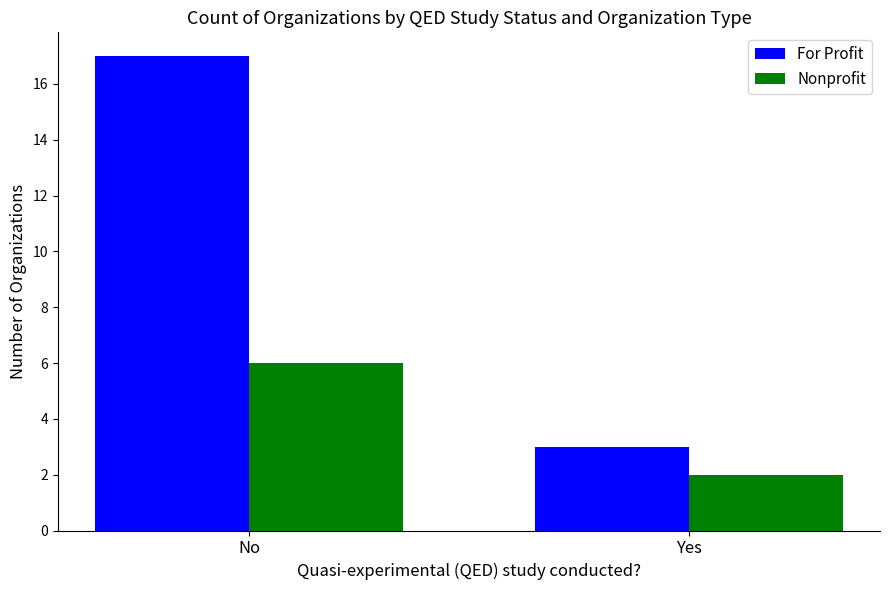

What is the difference between the maximum and minimum values in the Nonprofit series?

4